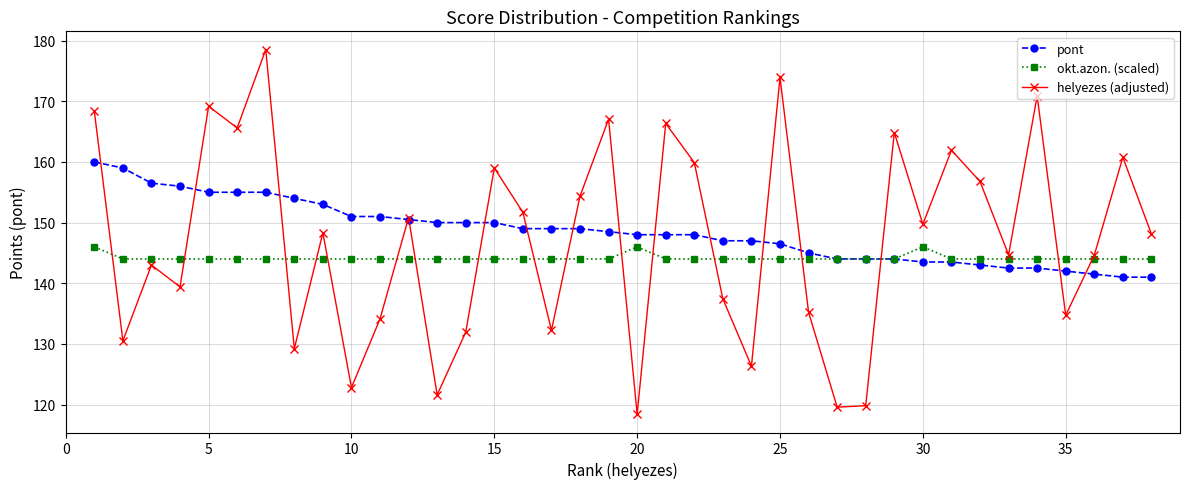

Rank the series by their maximum value, from lowest to highest.

okt.azon. (scaled), pont, helyezes (adjusted)